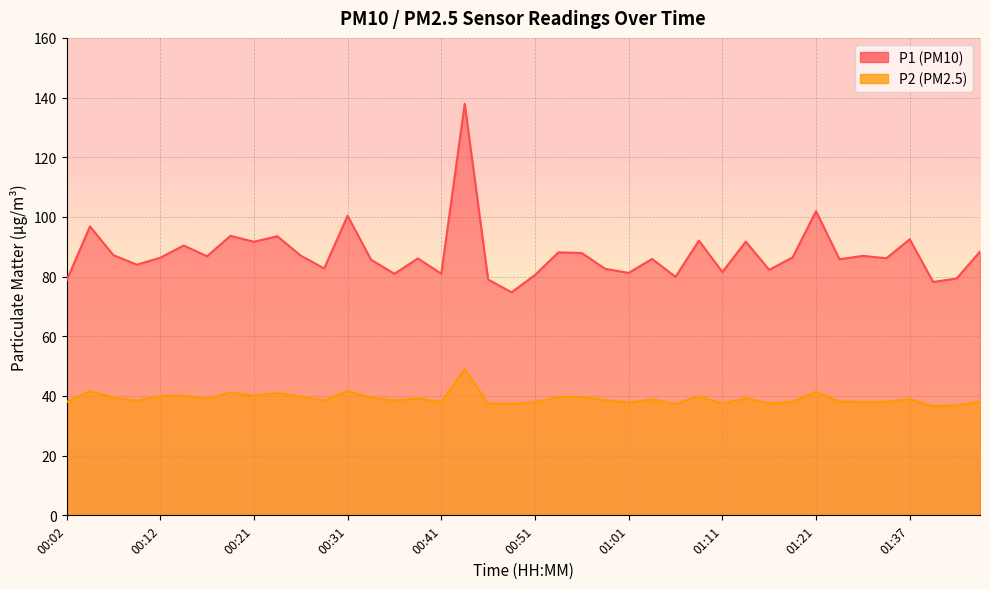

What is the difference between the P2 values at 00:58 and 01:35?

0.6